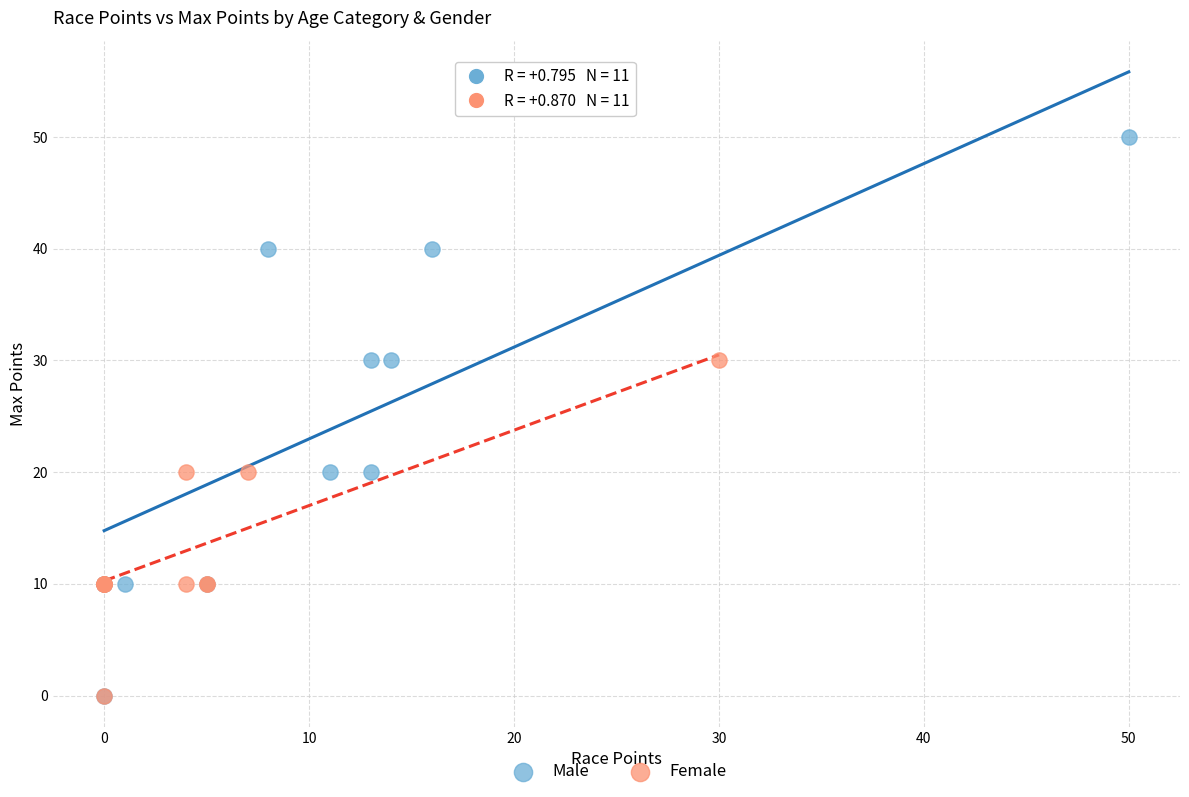

Which series reaches the maximum Y coordinate?

Male